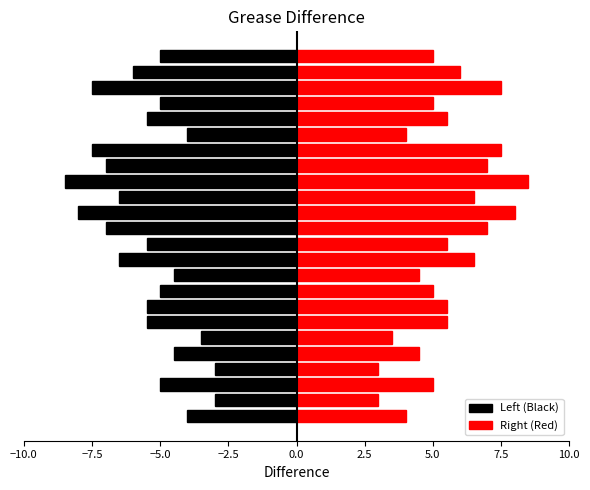

What is the average value of the Left (Black) series?

-5.5